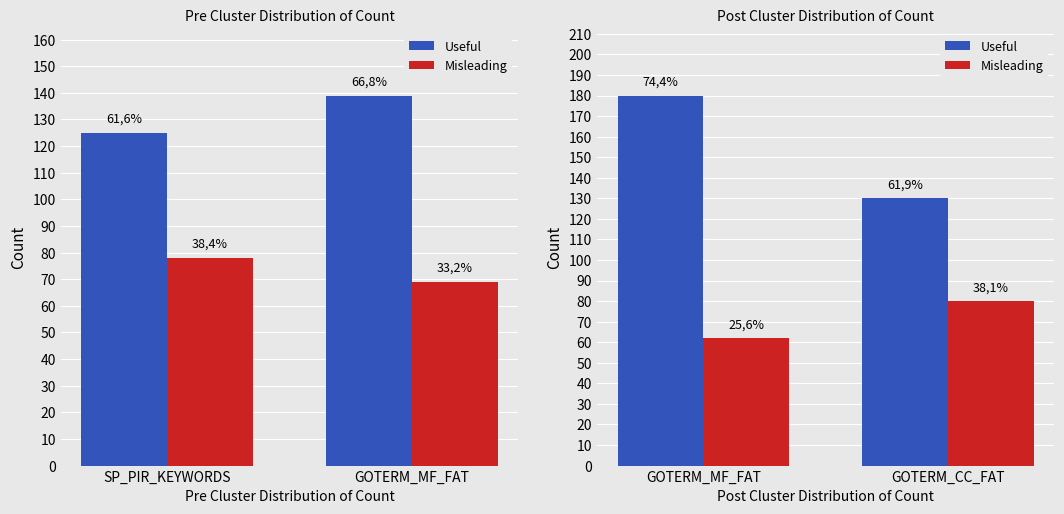

What is the average value of the Useful series?

155